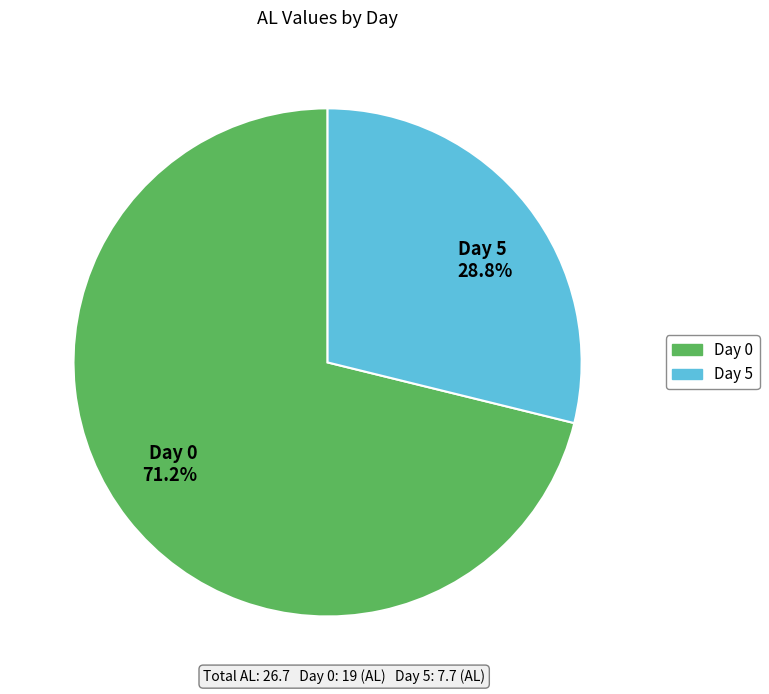

The Day 0 slice represents 71% of the pie. True or false?

True